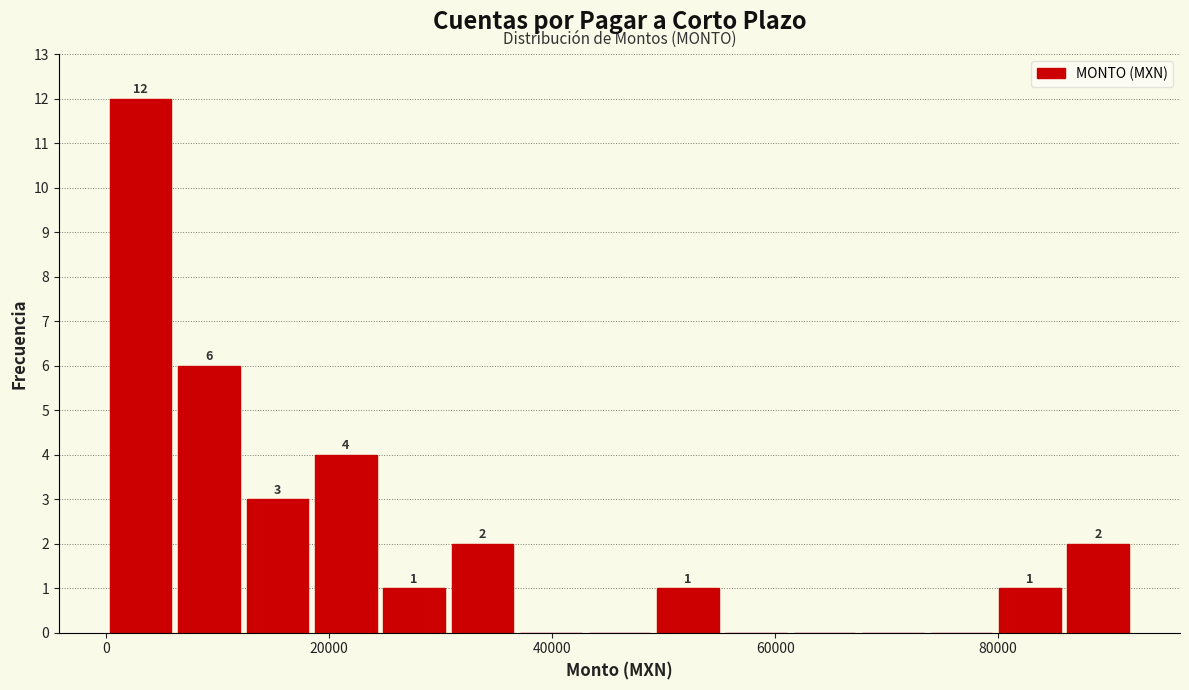

Read against the x-axis, roughly where is the centre of the tallest bar?

4000